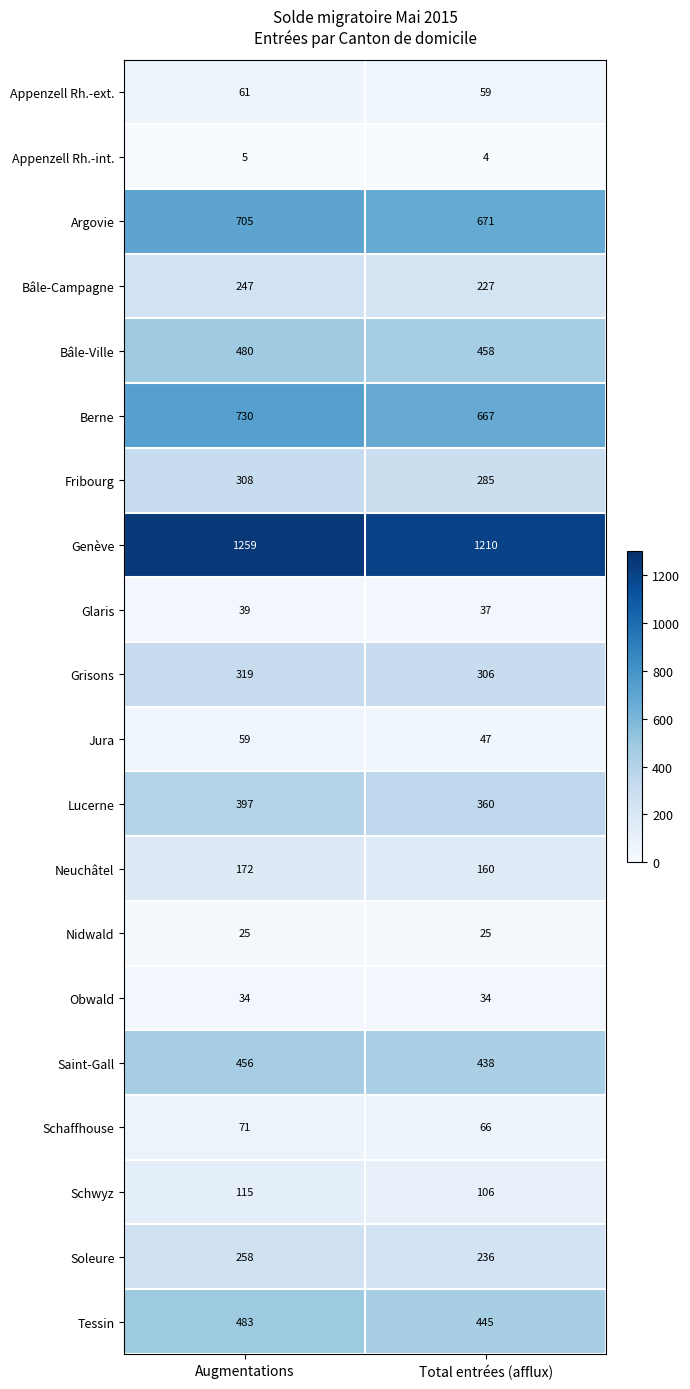

What is the greatest value displayed?

1259